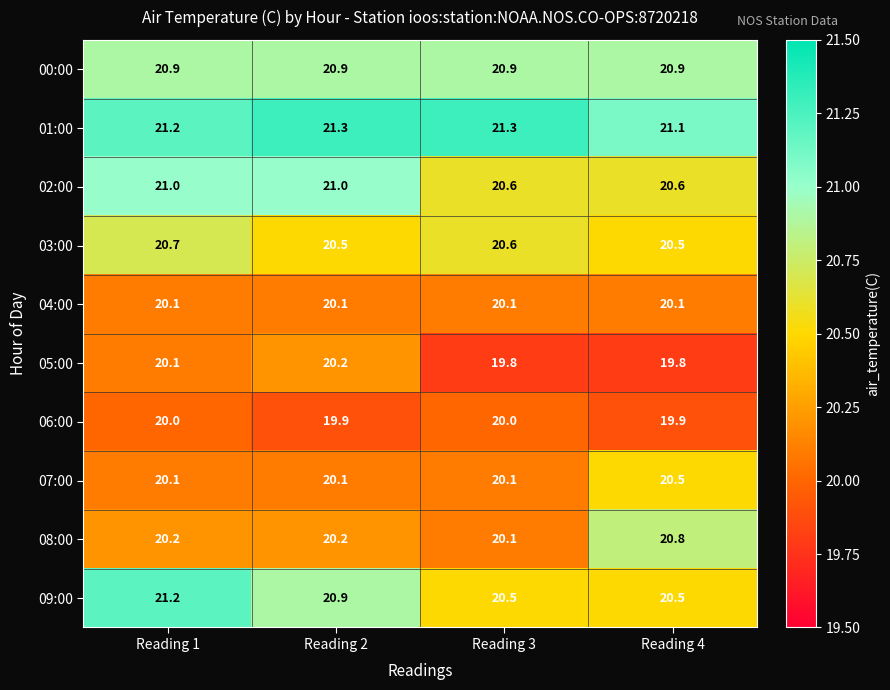

What is the total value across all series at Reading 4?

204.7